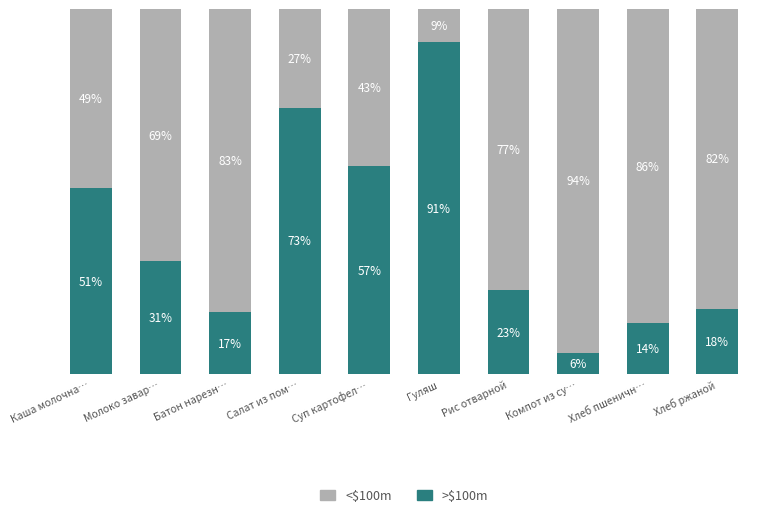

Which category has the lowest value in the >$100m series?

Компот из су…